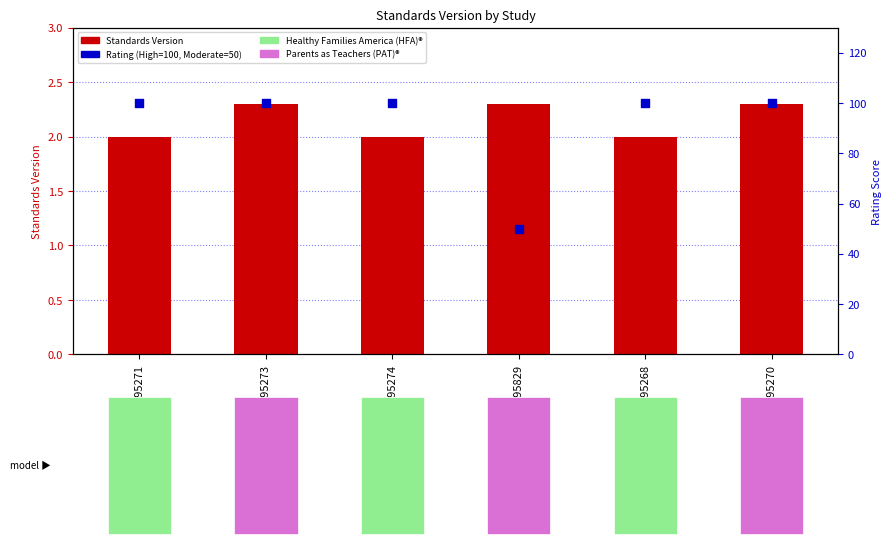

Is the value of Rating (percentile) at WWHV095270 greater than the value of Standards Version at WWHV095268?

Yes